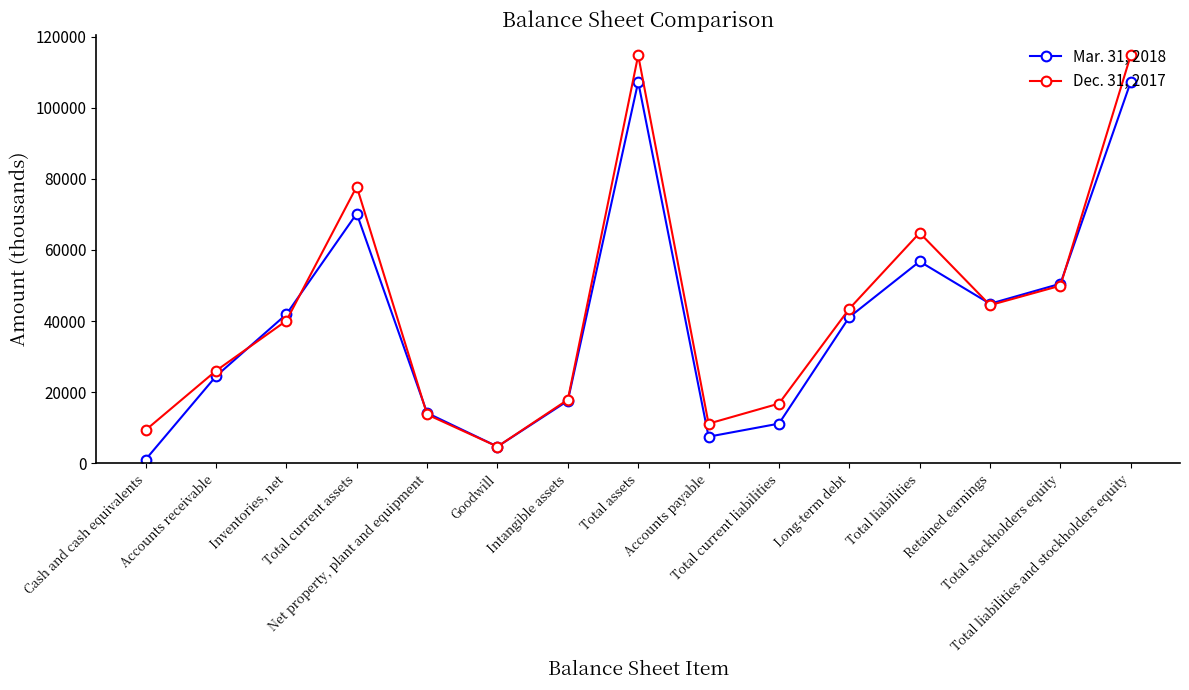

List the series in order of their peak value, highest first.

Dec. 31, 2017, Mar. 31, 2018